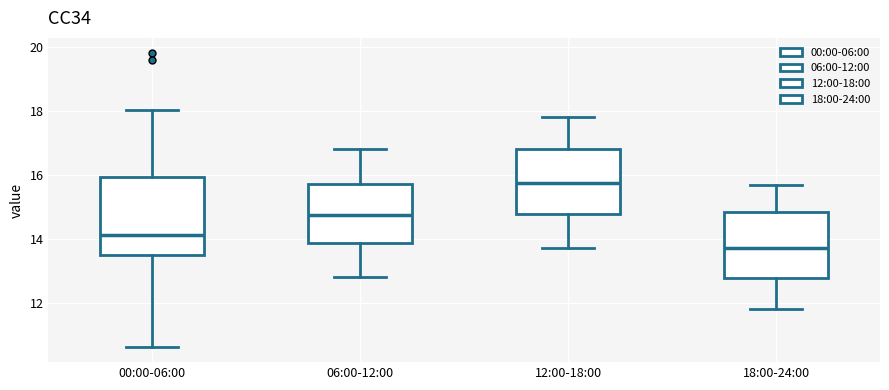

Reading left to right, read every box against the y-axis: the position of its median line, the range the box covers, and the ends of its whiskers. The values are not printed on the chart, so give them approximately, as read against the axis.

00:00-06:00: median 14.2, box 13.6 to 16.0, whiskers 10.6 to 18.0
06:00-12:00: median 14.8, box 13.8 to 15.8, whiskers 12.8 to 16.8
12:00-18:00: median 15.8, box 14.8 to 16.8, whiskers 13.8 to 17.8
18:00-24:00: median 13.8, box 12.8 to 14.8, whiskers 11.8 to 15.8